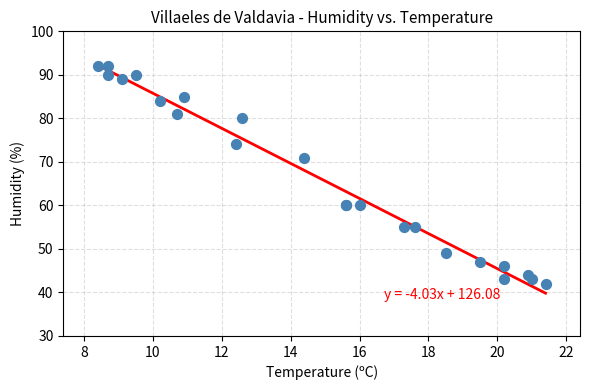

What Y value in the scatter plot is closest to 67?

71